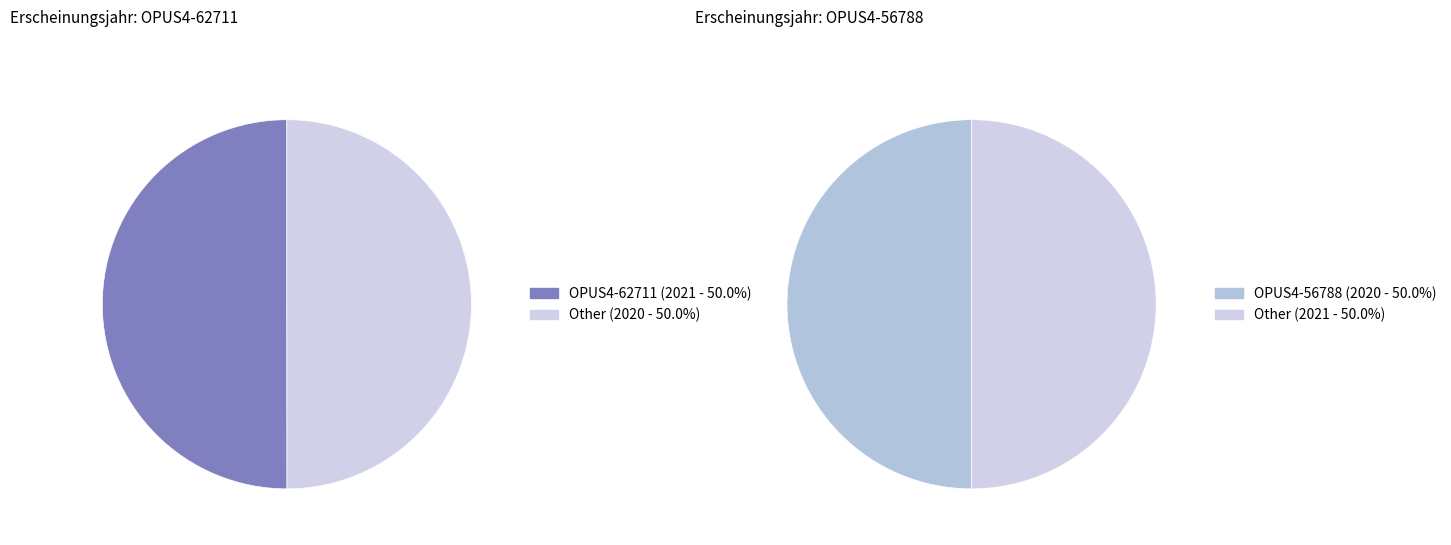

Does OPUS4-56788 account for over 50% of the chart?

No